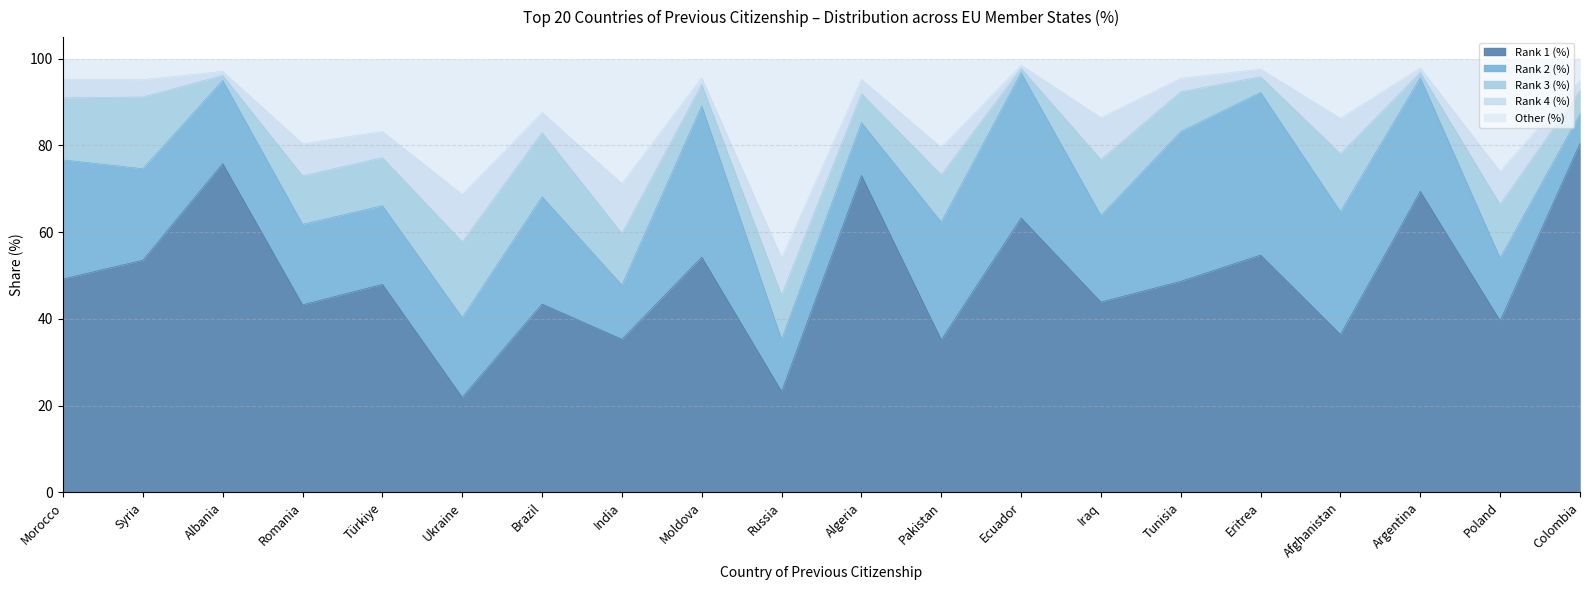

Is it true that Rank 3 (%) equals 21.7 at Morocco?

False